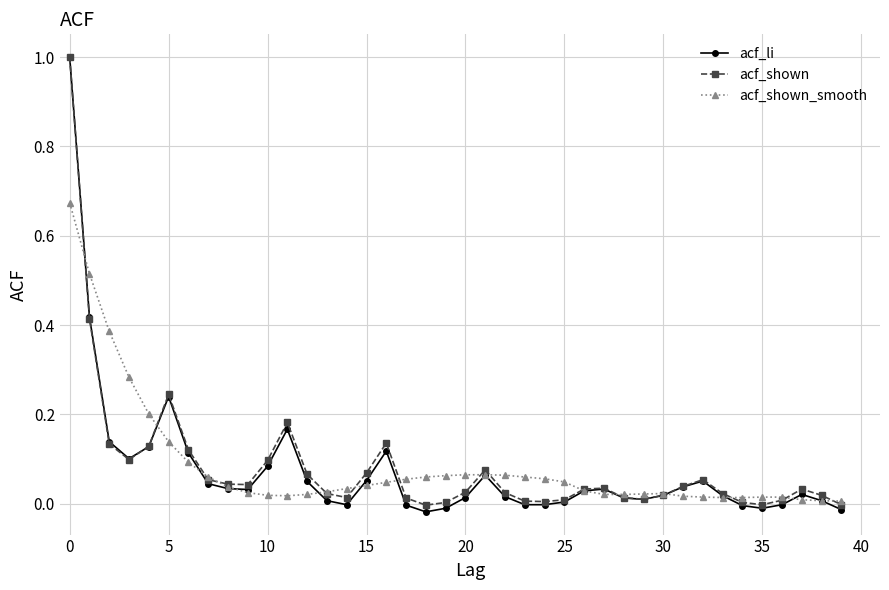

True or false: acf_li has more than 2 interior local peaks.

True